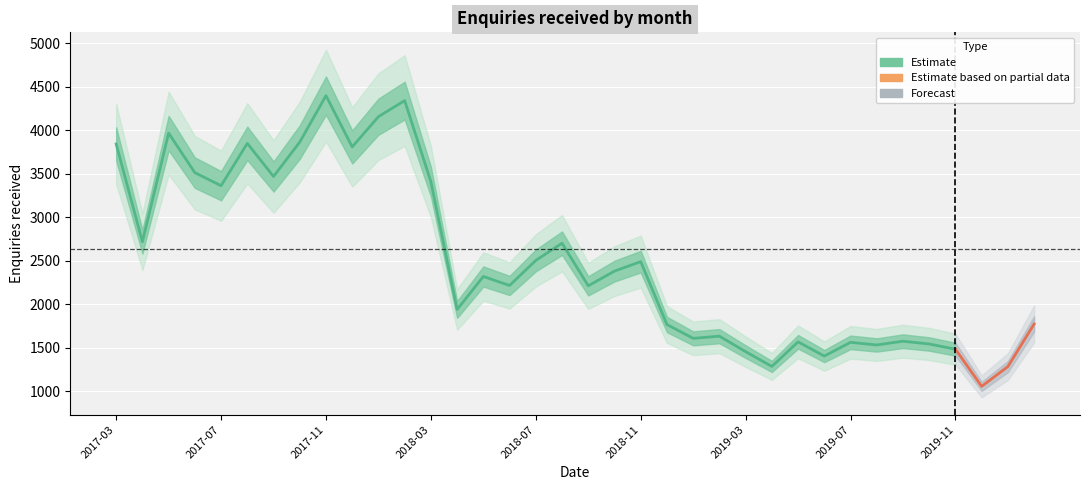

True or false: there are more than 2 points higher than both neighbors.

True